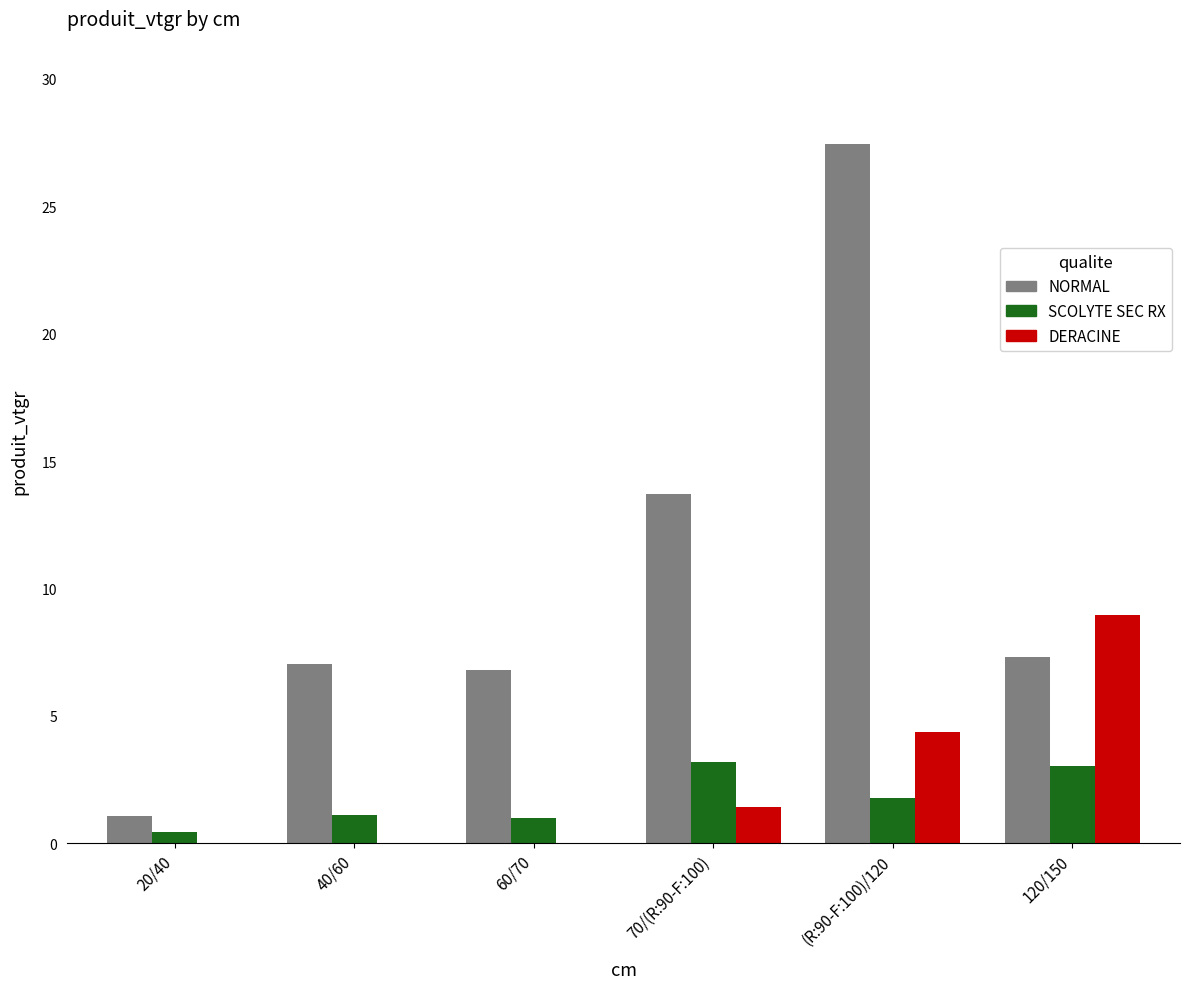

At which category is the sum across all series the highest?

(R:90-F:100)/120